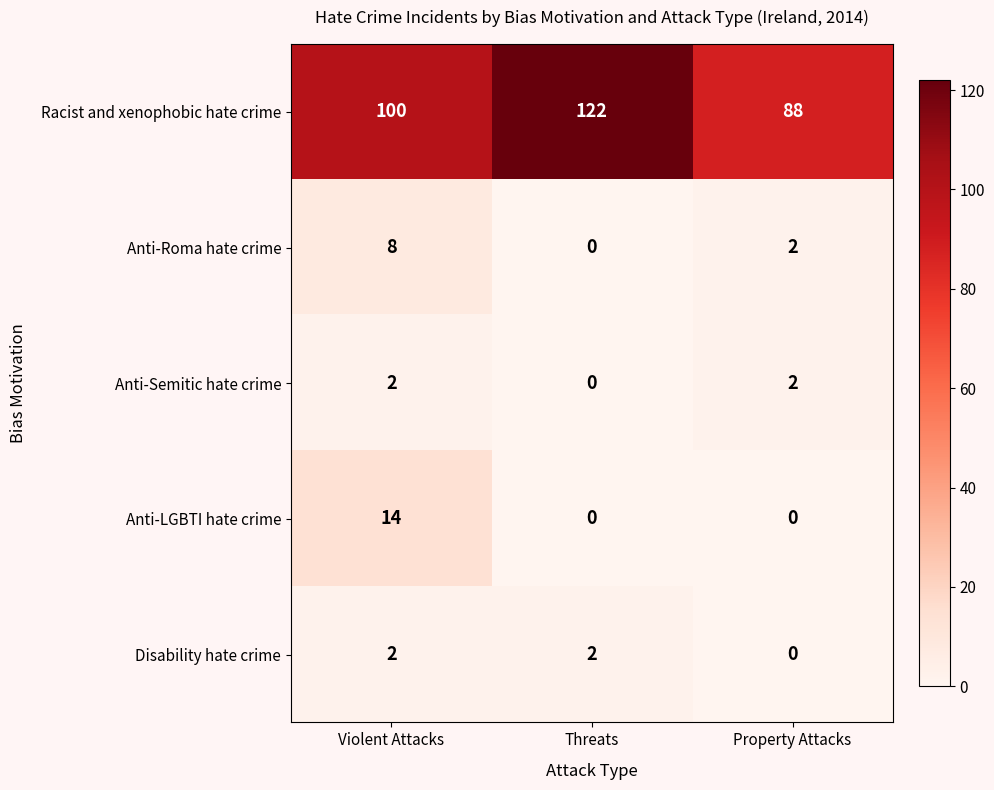

Which label corresponds to the largest value in the chart?

Threats